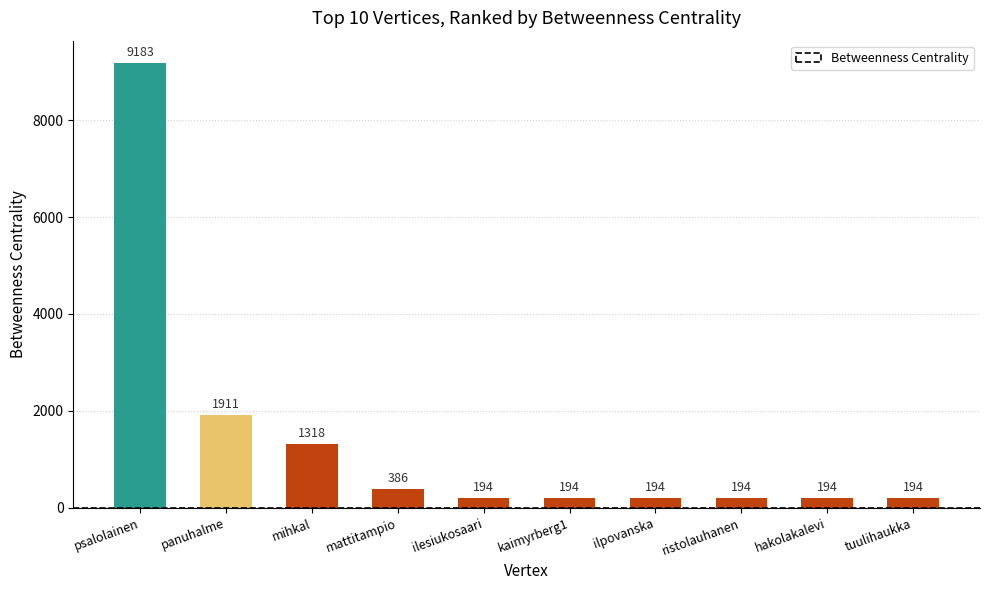

What is the label of the 6th bar from the left?

kaimyrberg1